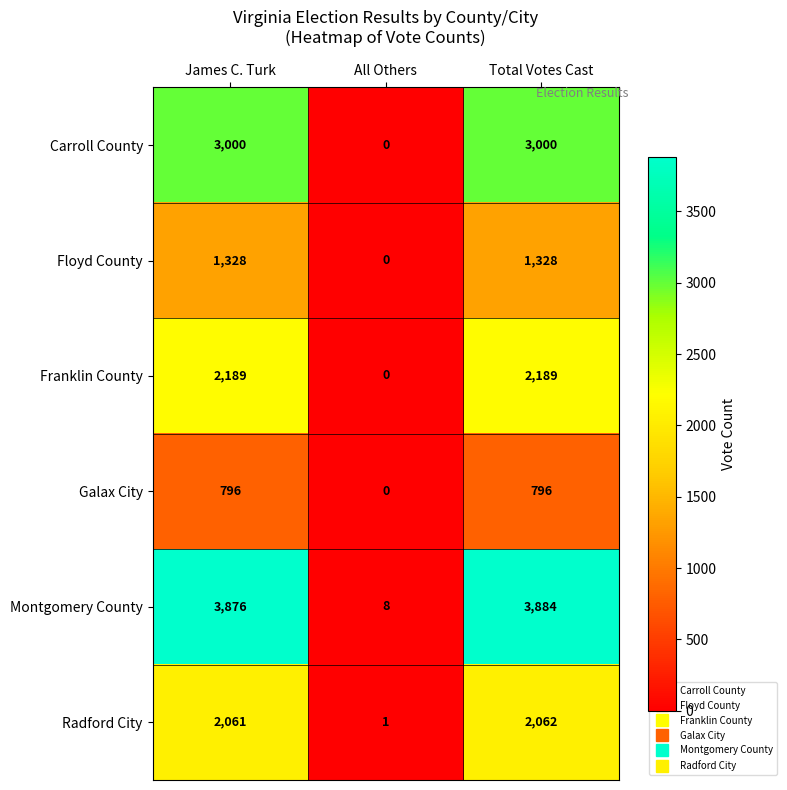

At James C. Turk, list the series in order from largest to smallest.

Montgomery County, Carroll County, Franklin County, Radford City, Floyd County, Galax City